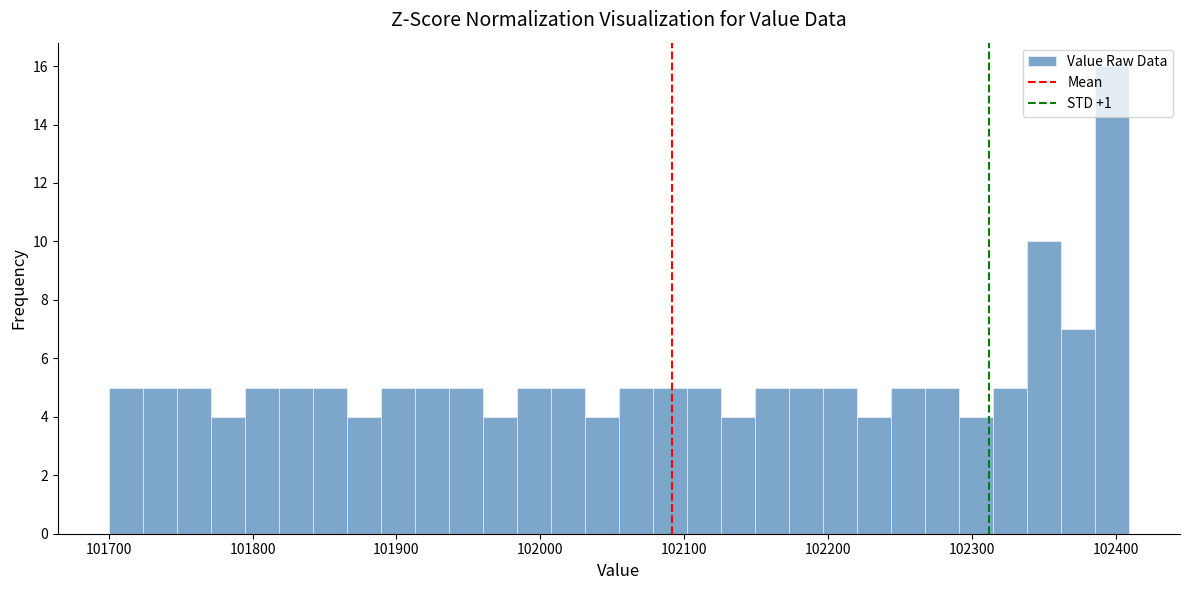

Read against the x-axis, roughly where is the centre of the tallest bar?

102400